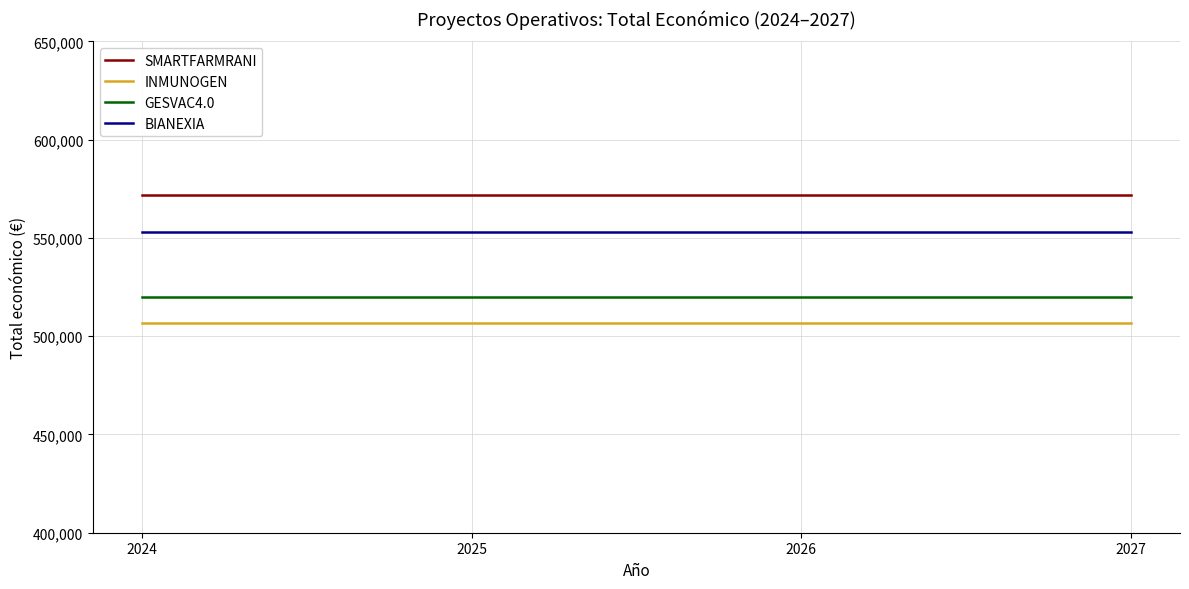

What is the difference between the highest and lowest values at 2027?

65262